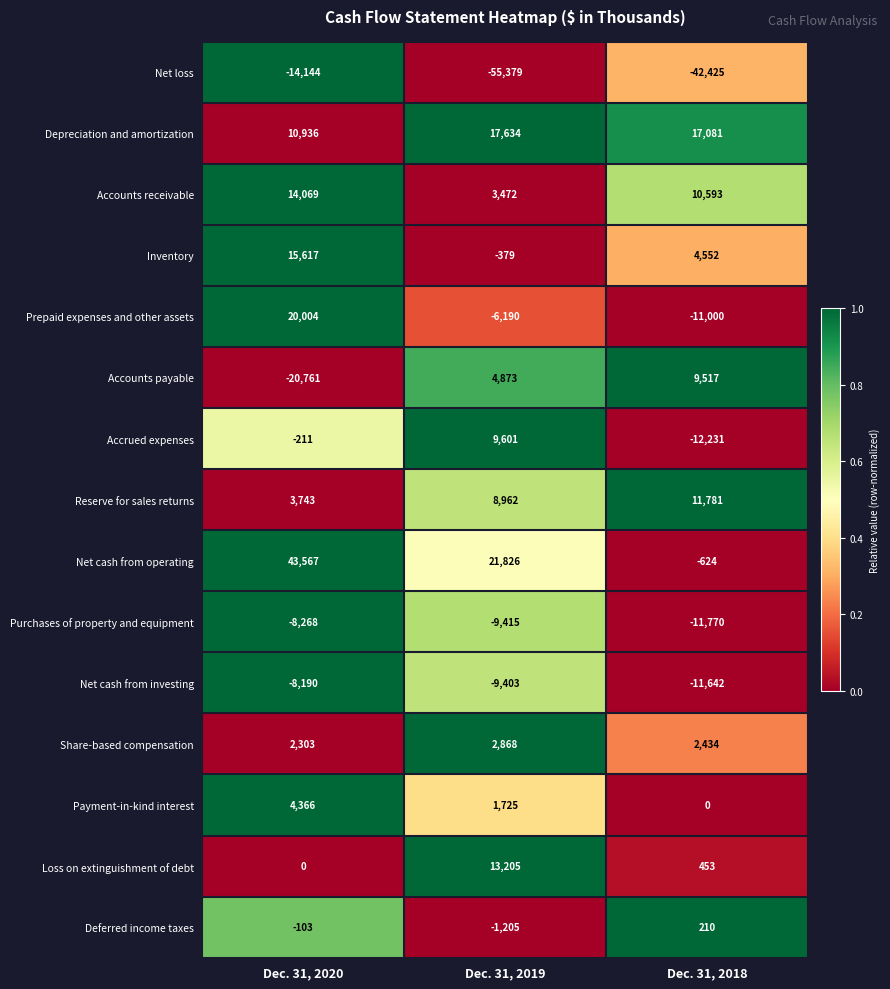

At which category is the sum across all series the highest?

Dec. 31, 2020